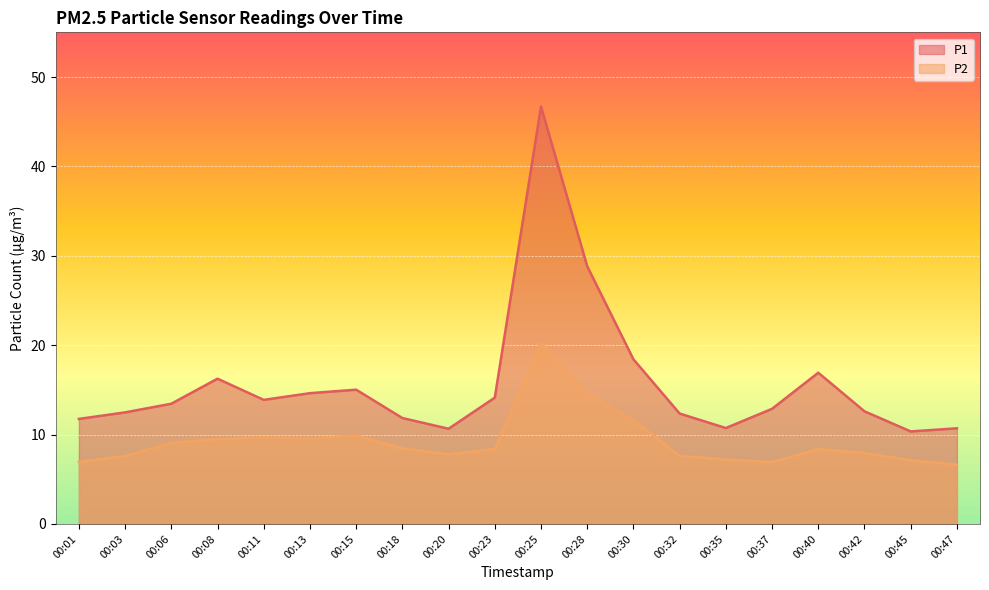

What is the value of the P1 point at the 18th from the left?

12.6